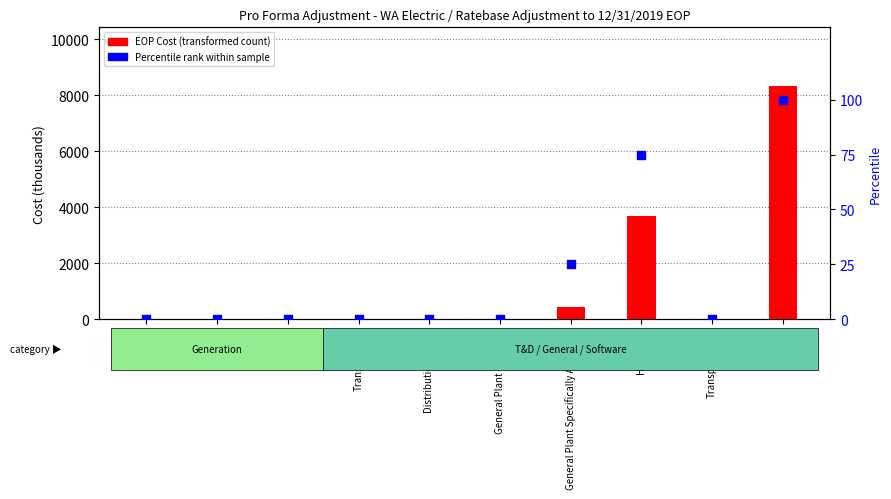

Which series has the widest spread of Y values?

EOP Cost (transformed count)